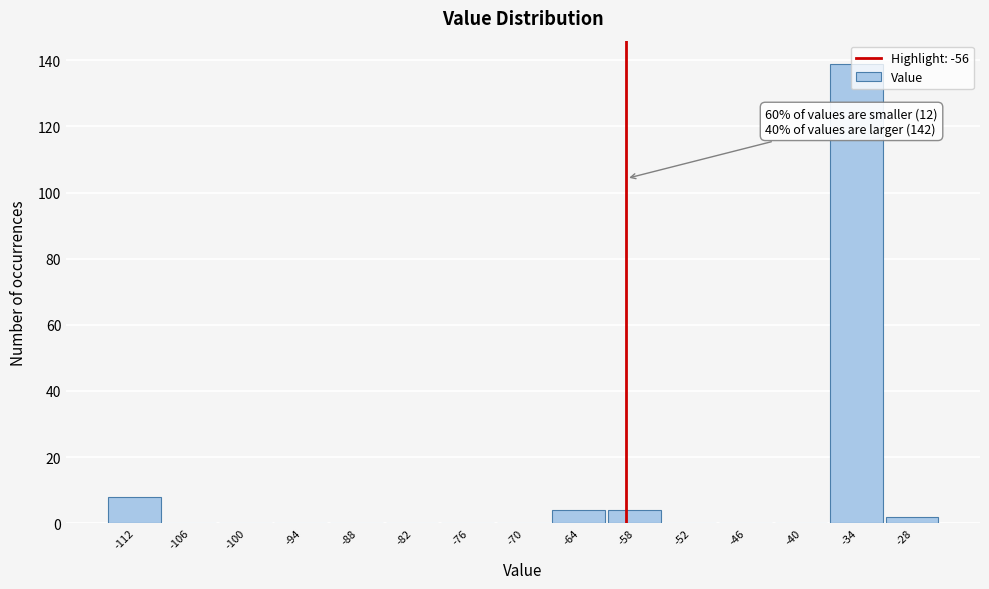

What is the change in value from -76 to -58?

+4